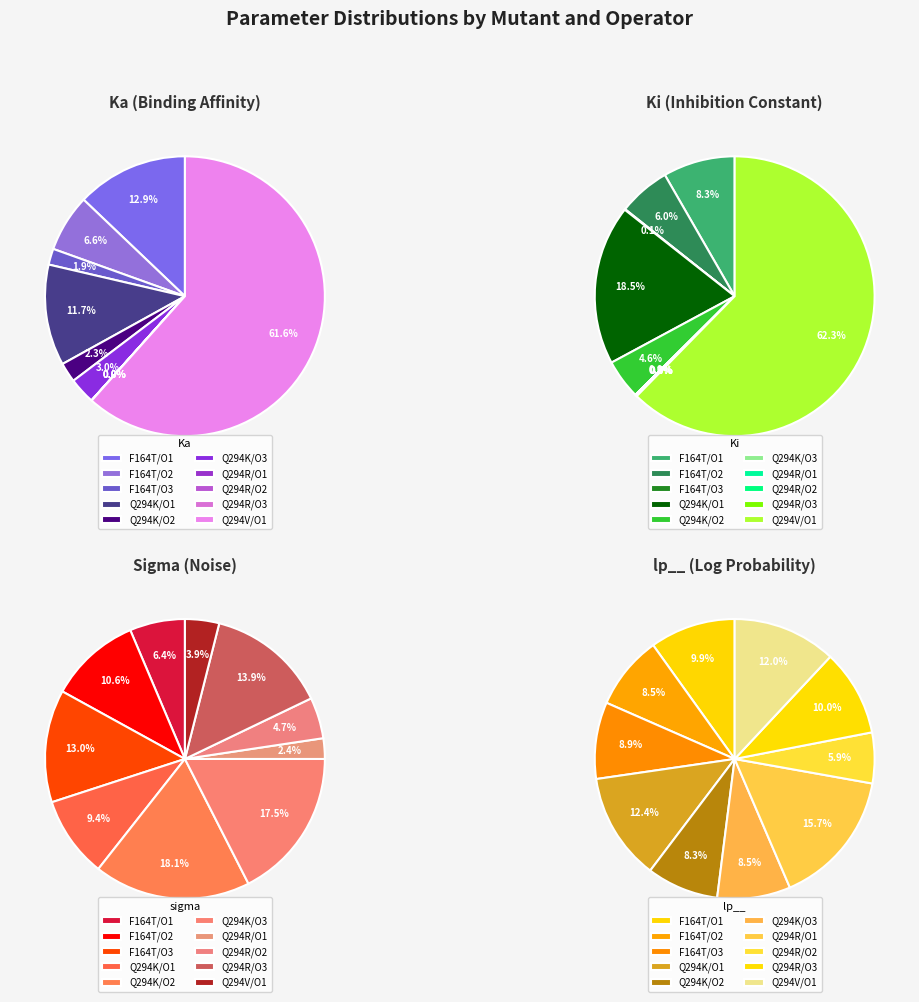

To the nearest percent, what is the combined percentage of F164T/O1 and Q294R/O1?

8%